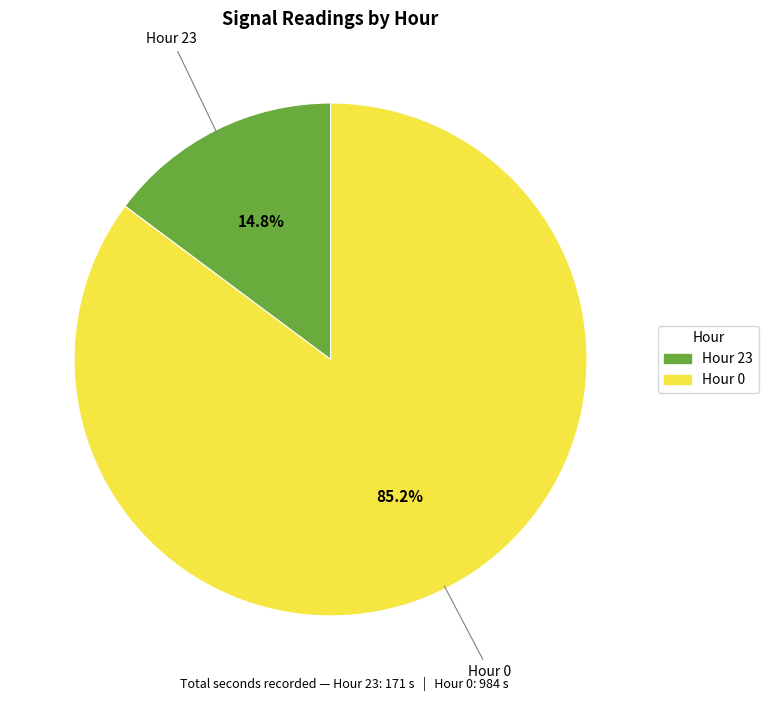

How many segments does this pie chart have?

2